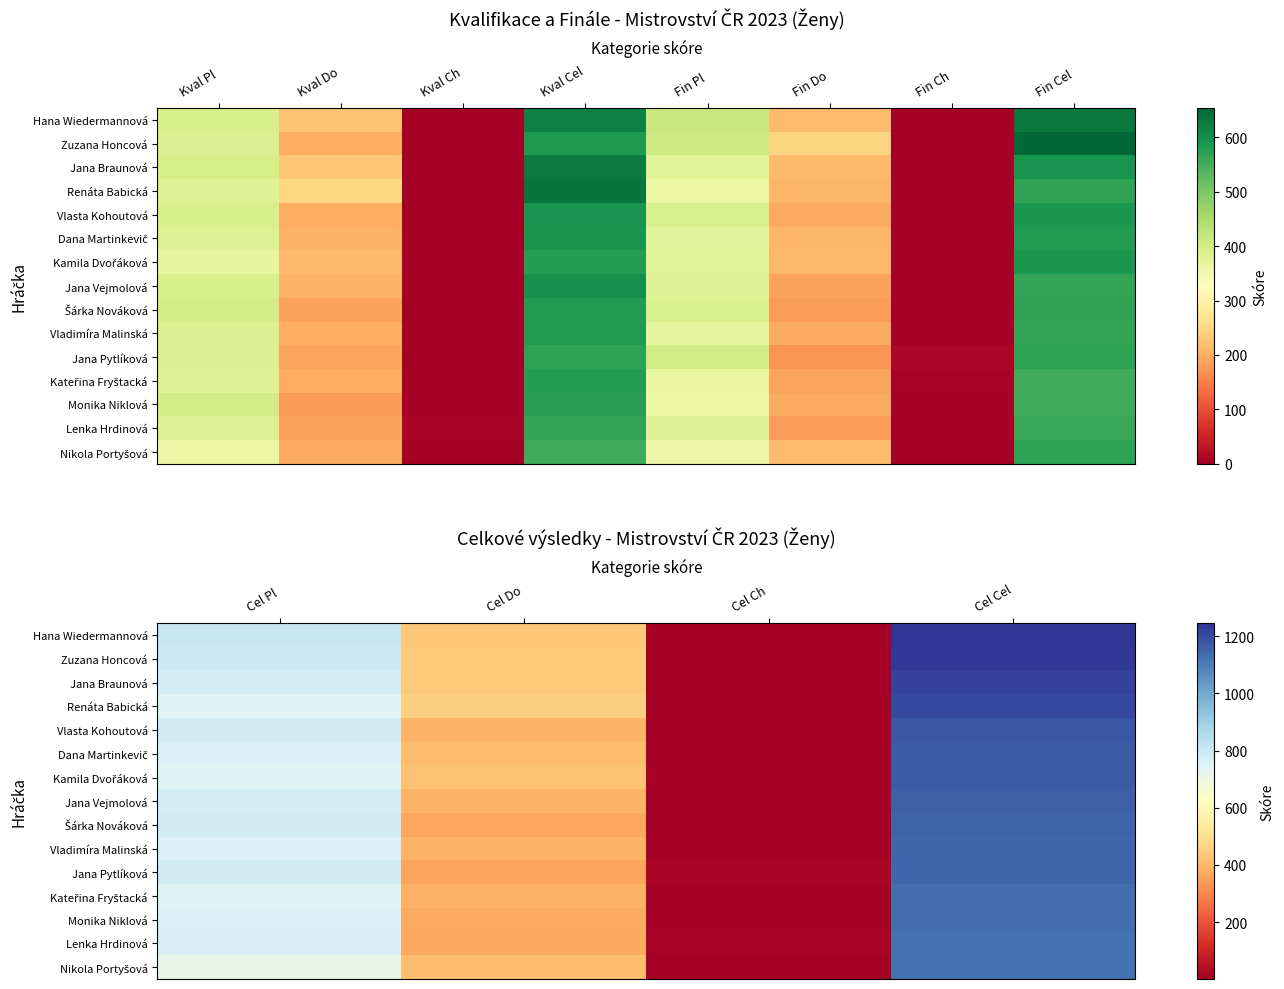

What is the total value across all series at Cel Ch?

92